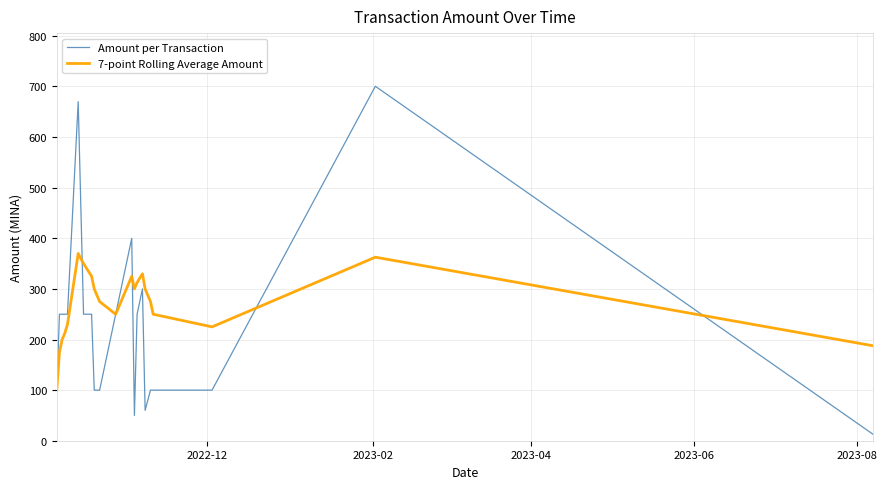

Which series has the largest range (max minus min)?

Amount per Transaction